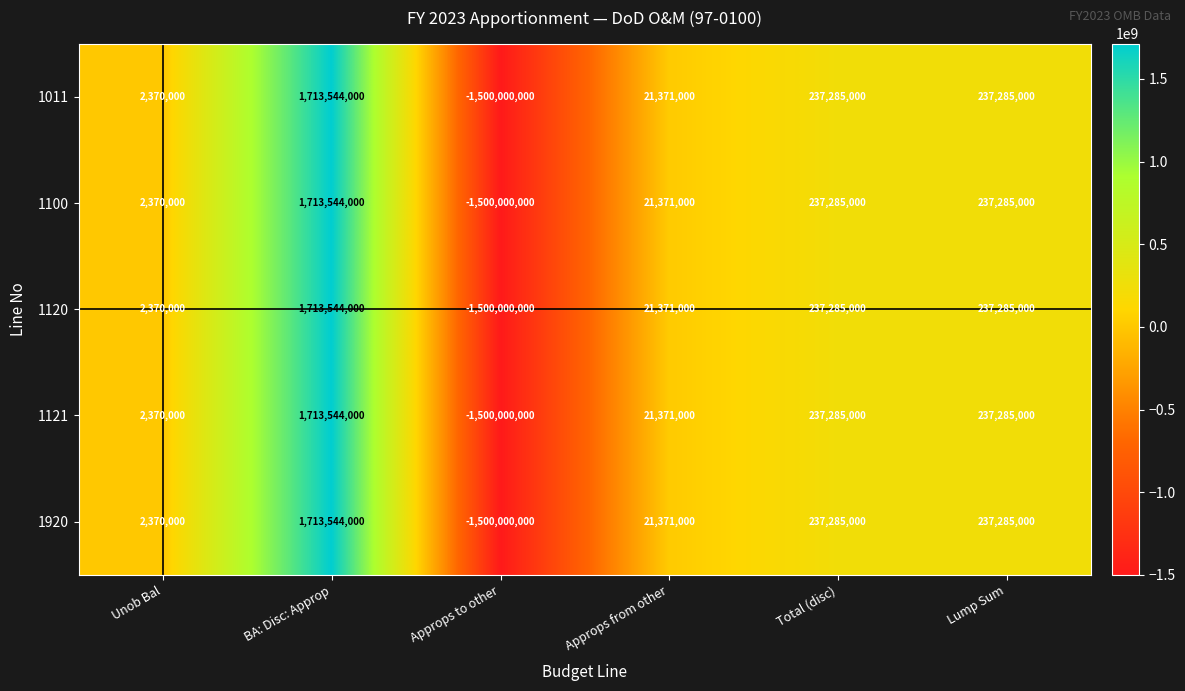

What is the total value across all series at BA: Disc: Approp?

8567720000